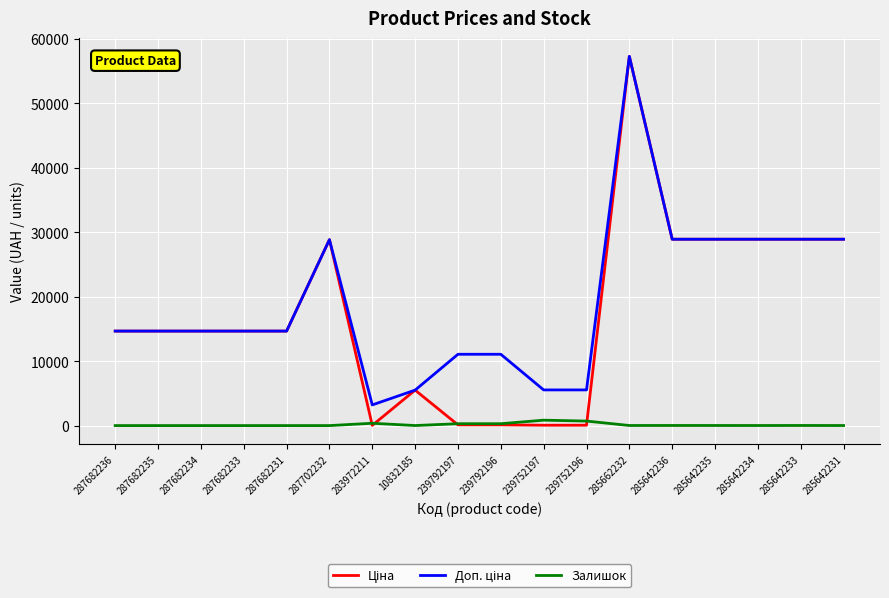

True or false: Залишок has a value of 0.0 at 287682233.

True